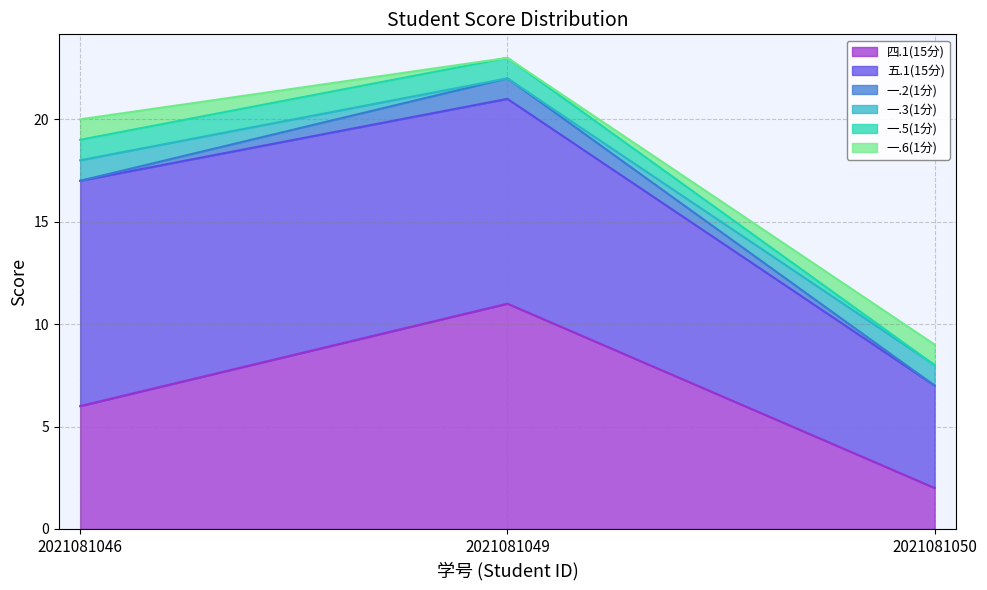

Which series changed the most between 2021081049 and 2021081050?

四.1(15分)